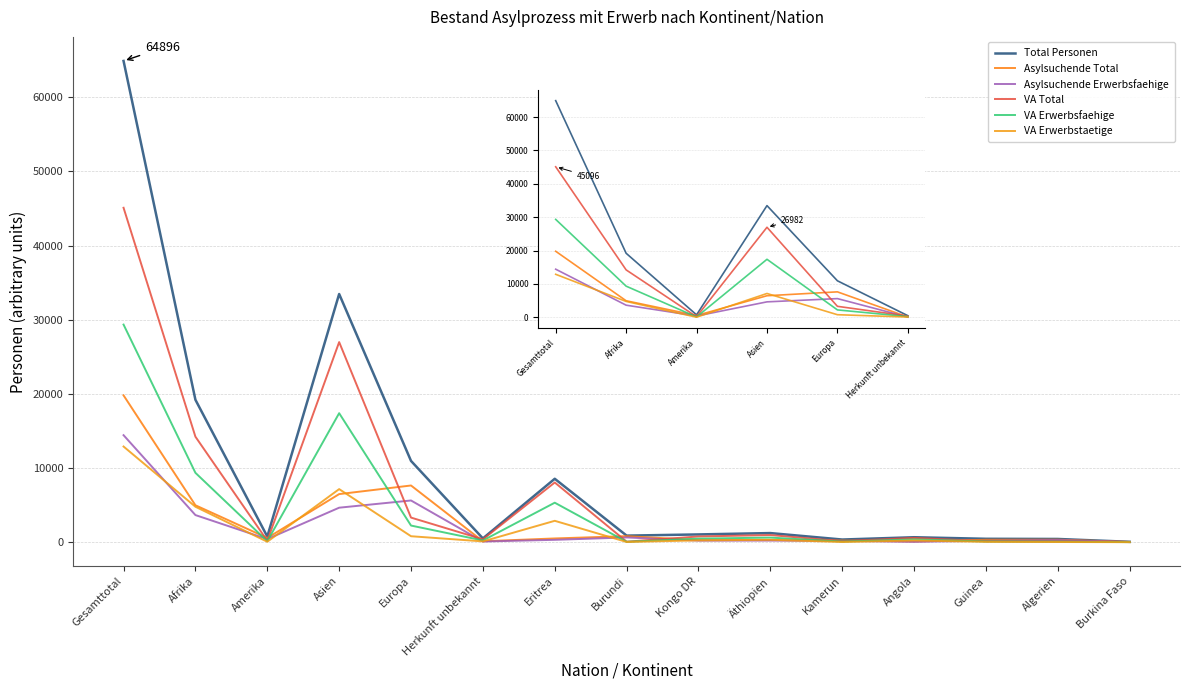

Does the chart have visible grid lines?

Yes